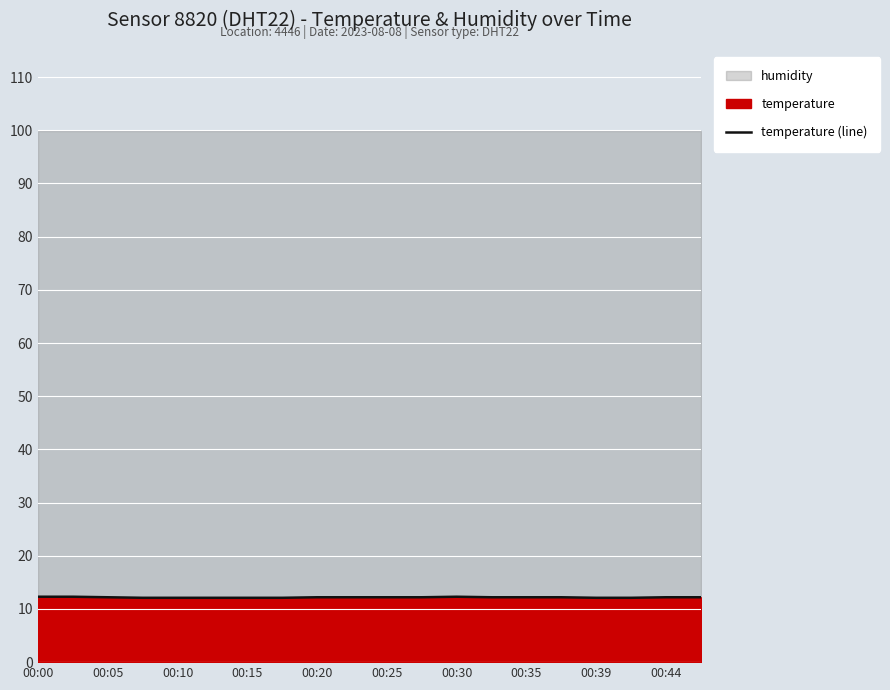

Is it true that temperature (line) equals 4.8 at 00:05?

False